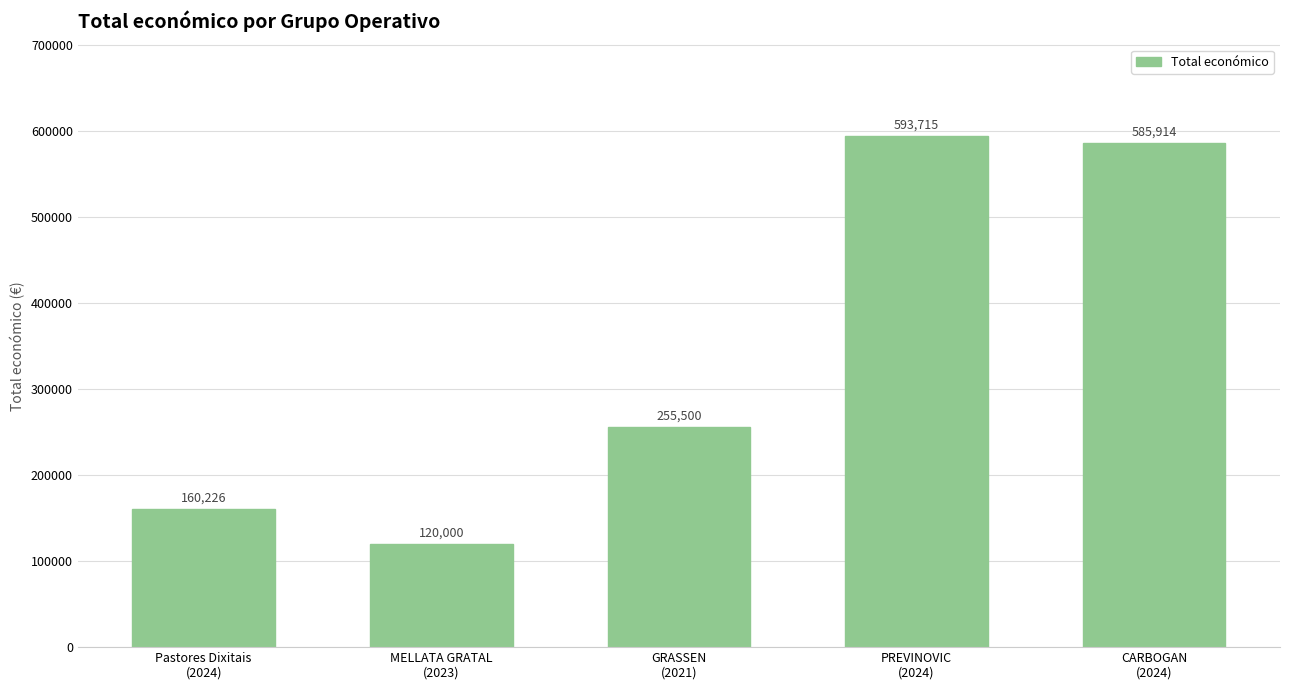

What is the smallest value displayed?

120000